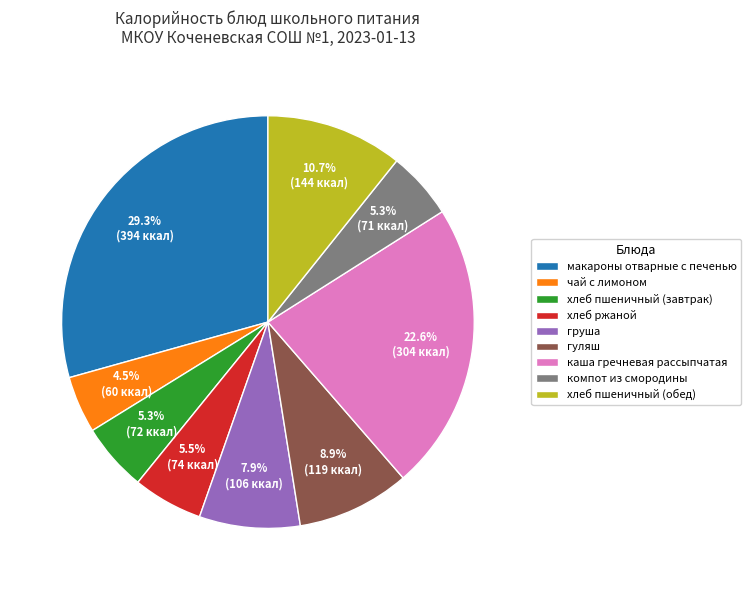

Which slice is the largest?

макароны отварные с печенью